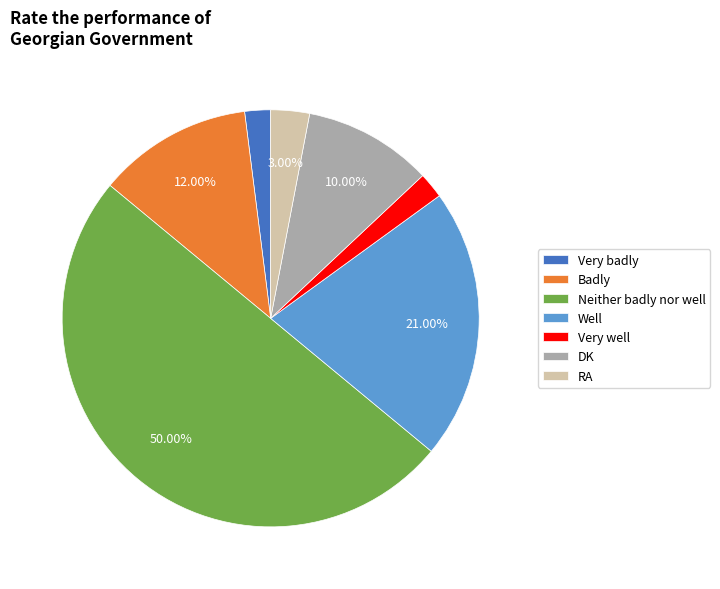

Which category has the biggest portion of the pie?

Neither badly nor well